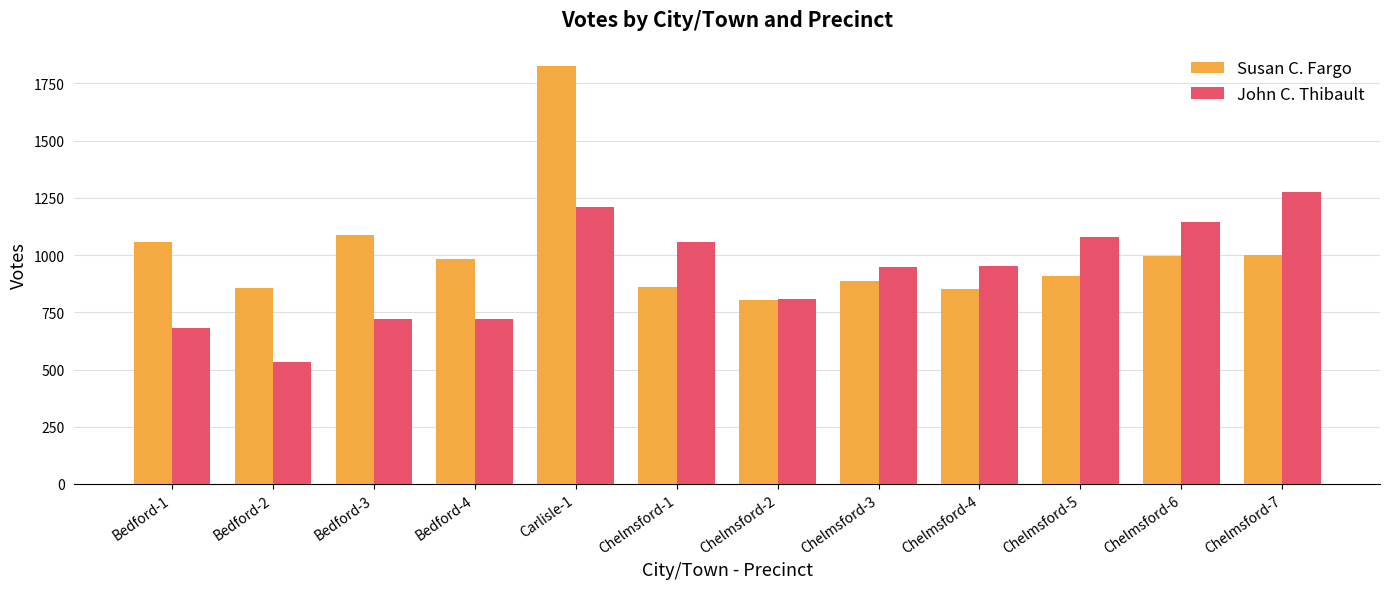

What is the minimum value shown in the chart?

532